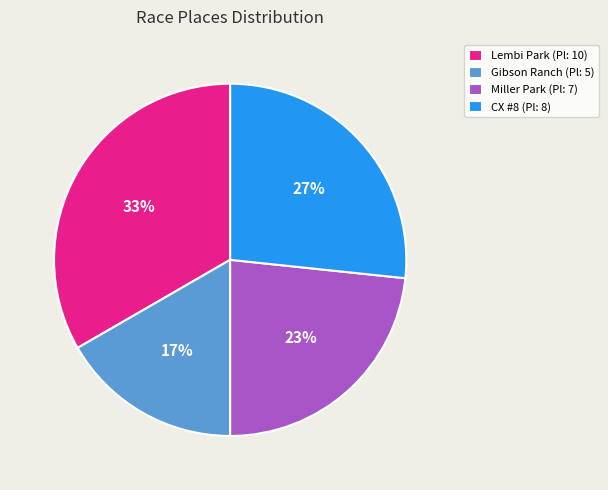

Between CX #8 (Pl: 8) and Miller Park (Pl: 7), which is larger?

CX #8 (Pl: 8)